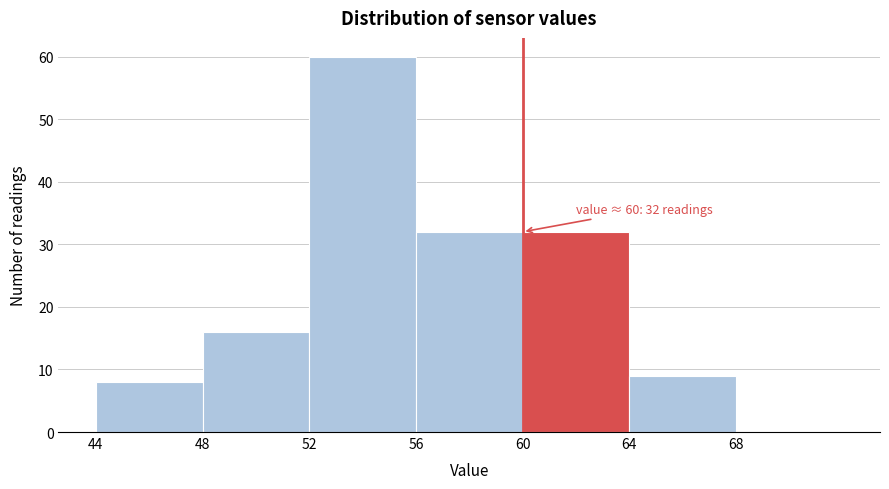

Over which range of the x-axis is the bar tallest?

52 to 56